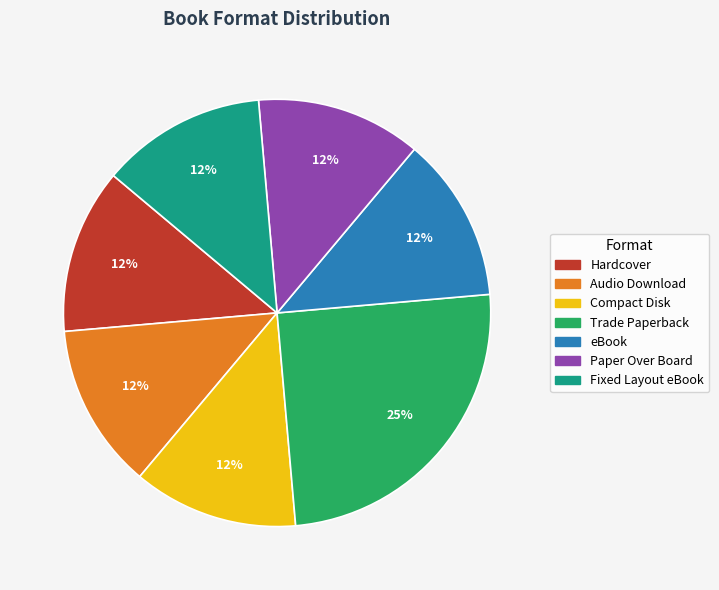

Approximately how many times larger is the value at Fixed Layout eBook compared to Trade Paperback?

0.5